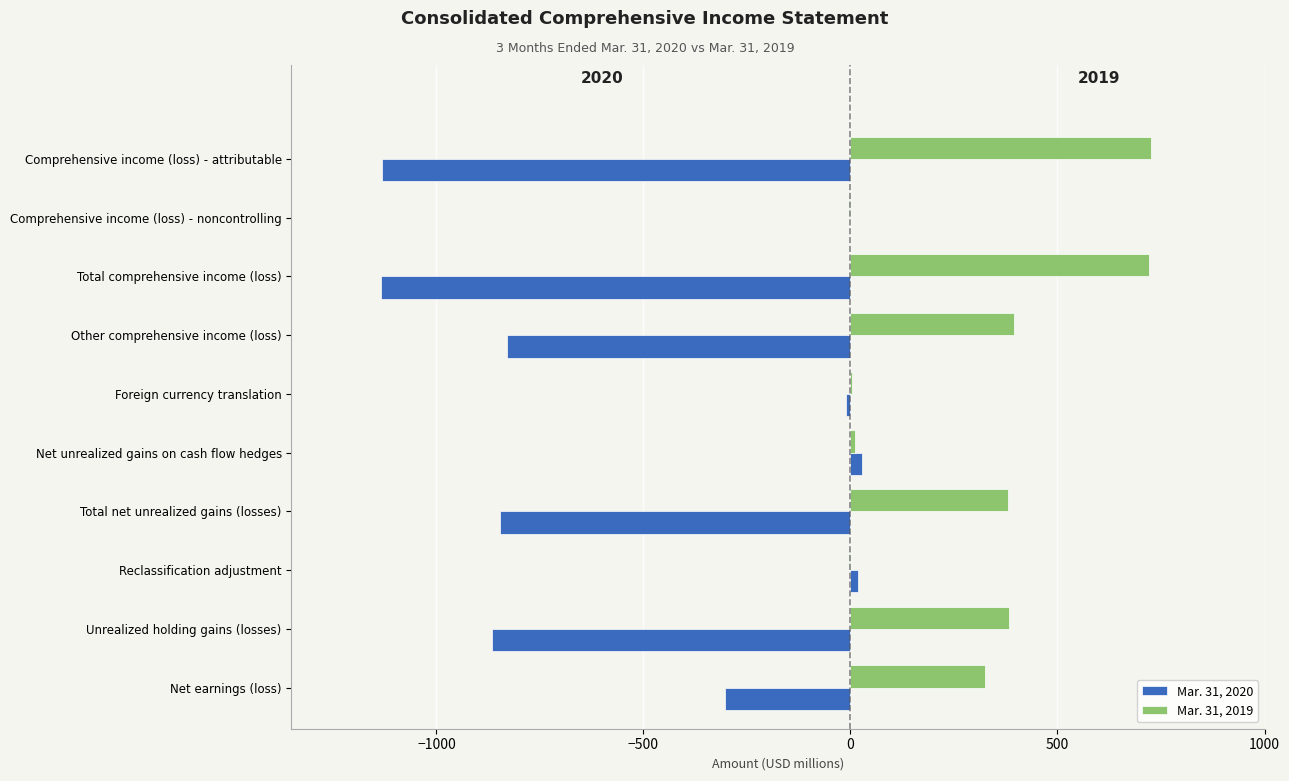

Which series has the widest spread of values?

Mar. 31, 2020